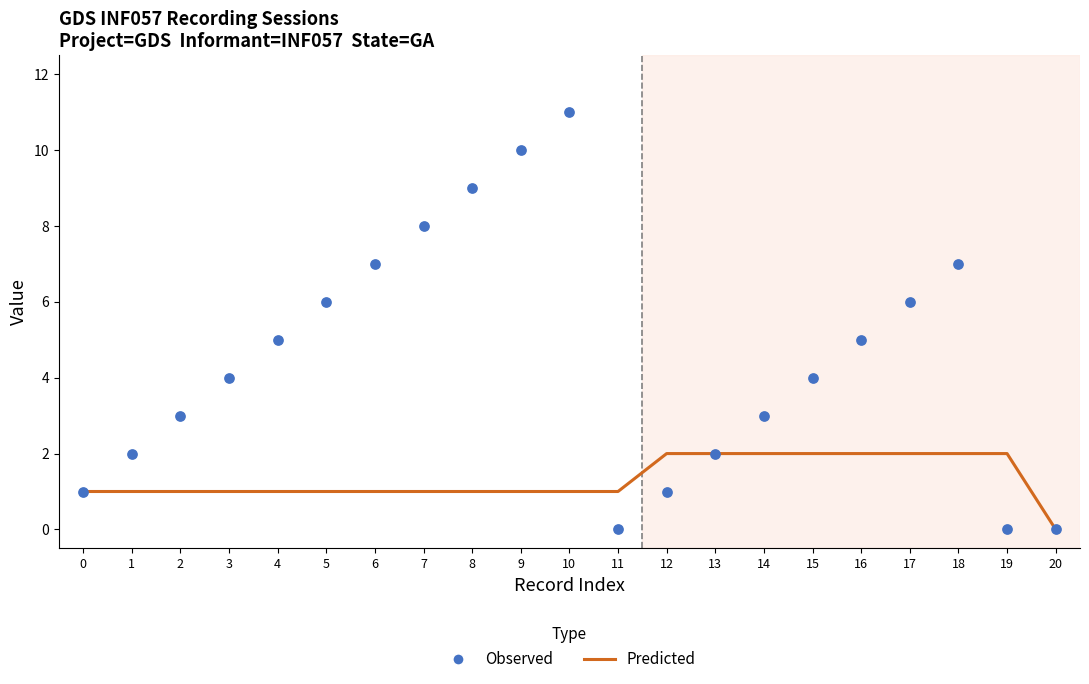

At how many categories does at least one series exceed 2?

14